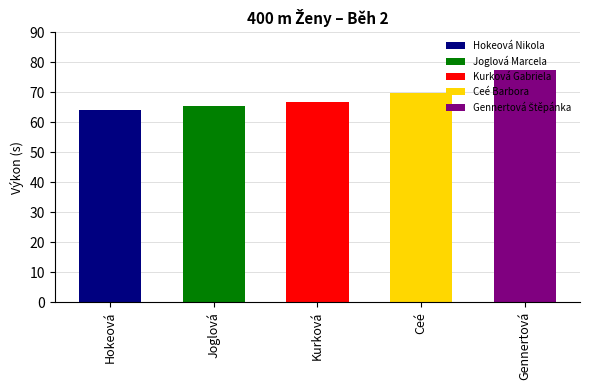

What is the smallest value displayed?

64.2